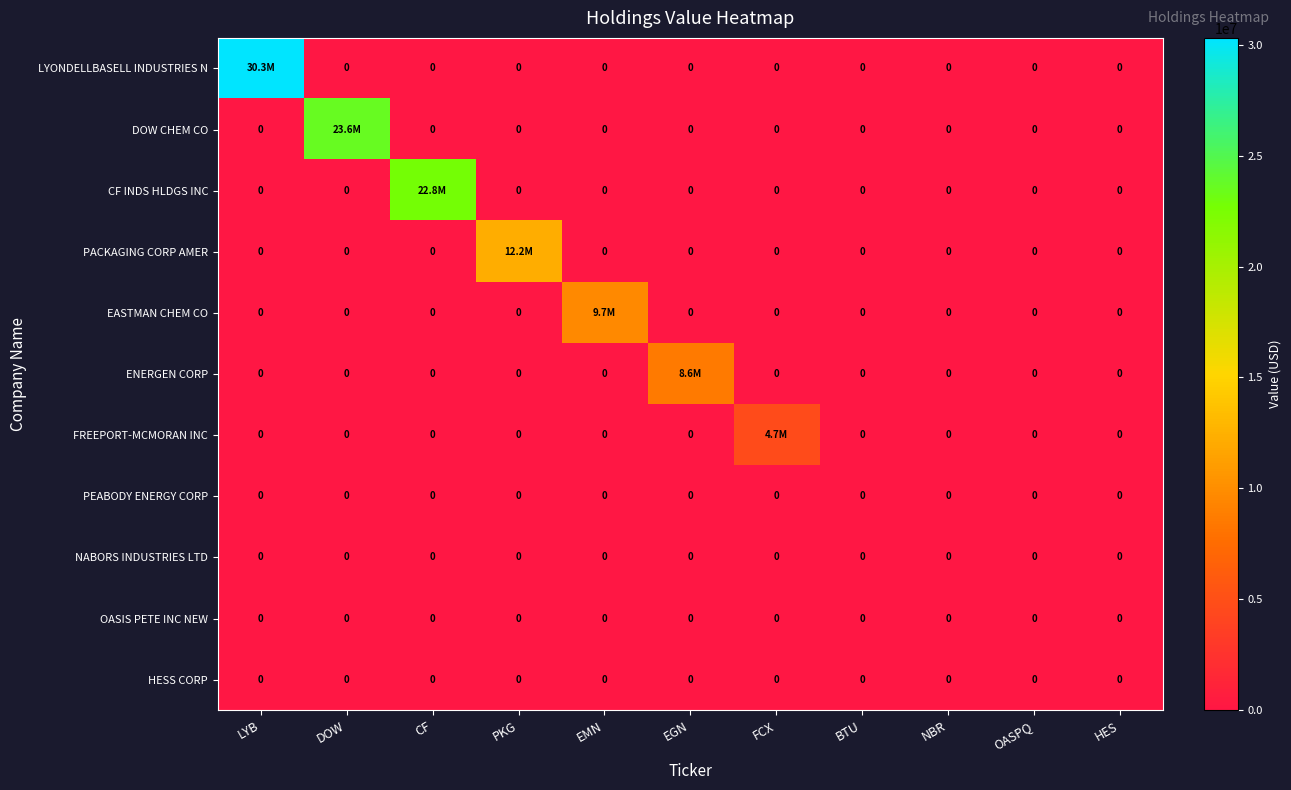

The PEABODY ENERGY CORP series shows 0 at DOW. True or false?

True